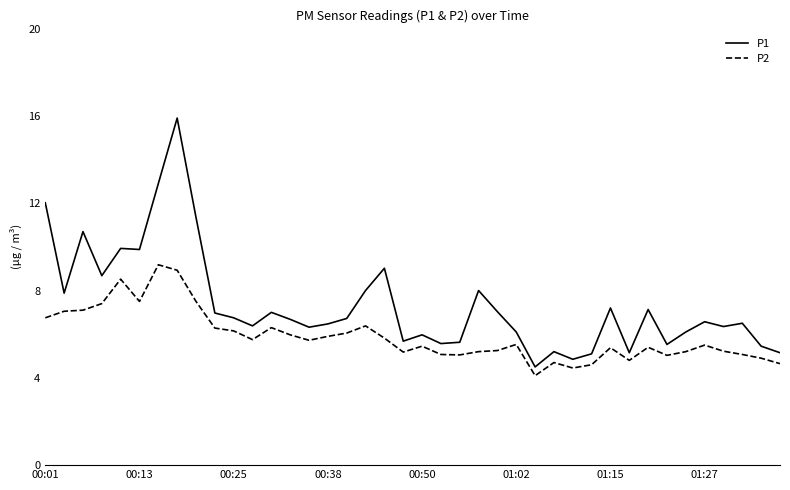

List the series in order of their peak value, highest first.

P1, P2